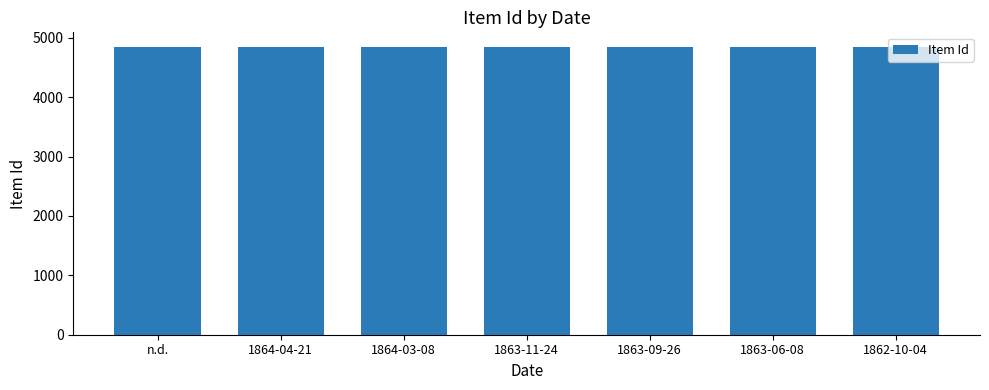

What is the smallest value displayed?

4842